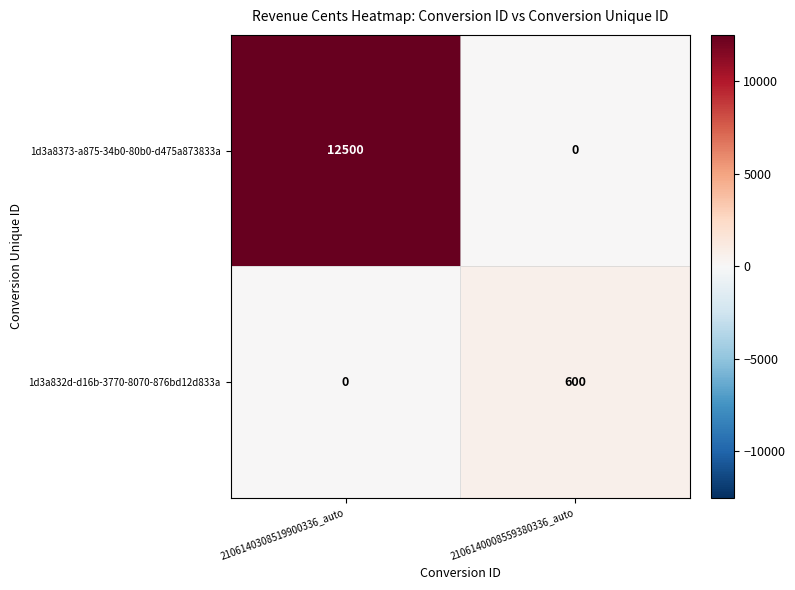

Which series has the largest range (max minus min)?

1d3a8373-a875-34b0-80b0-d475a873833a